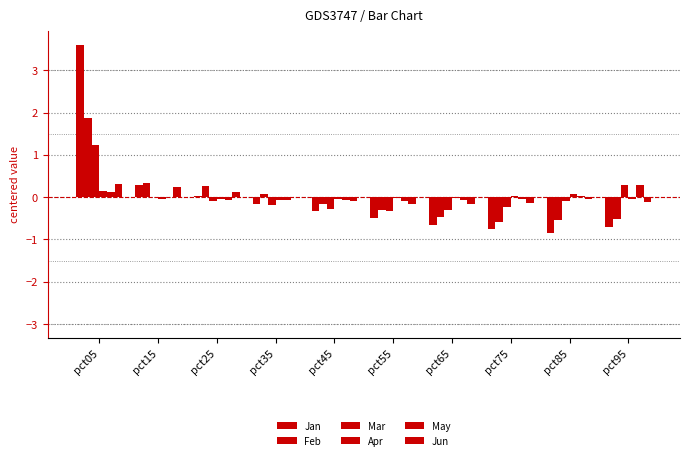

Between pct35 and pct85, which series saw the biggest shift?

Jan